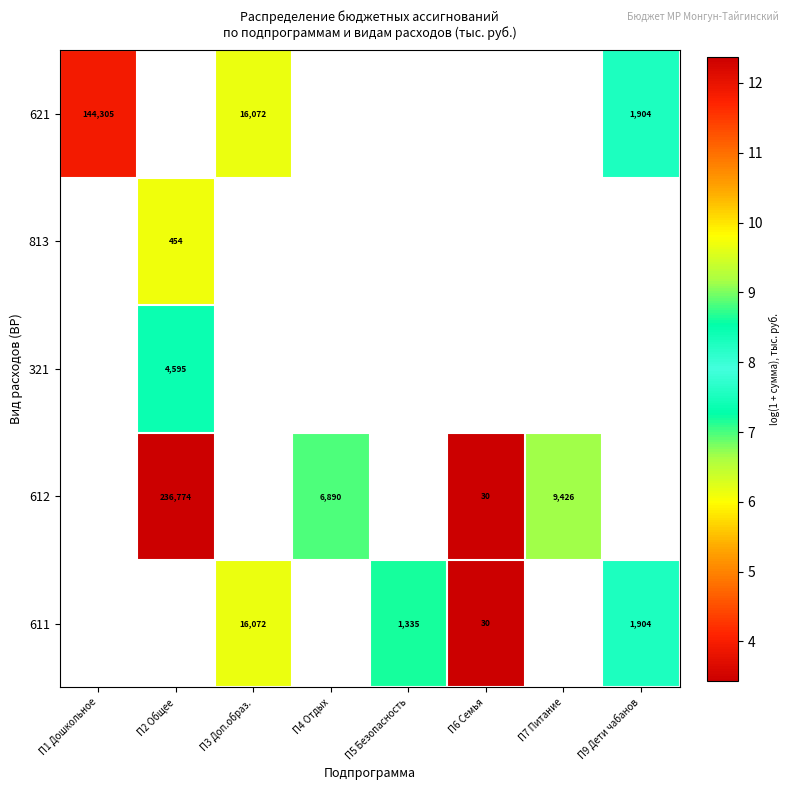

Count the number of data series in this chart.

5